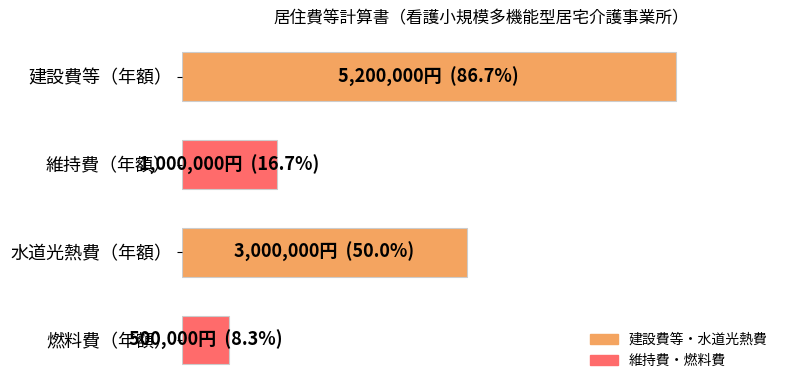

What is the maximum value shown in the chart?

5200000